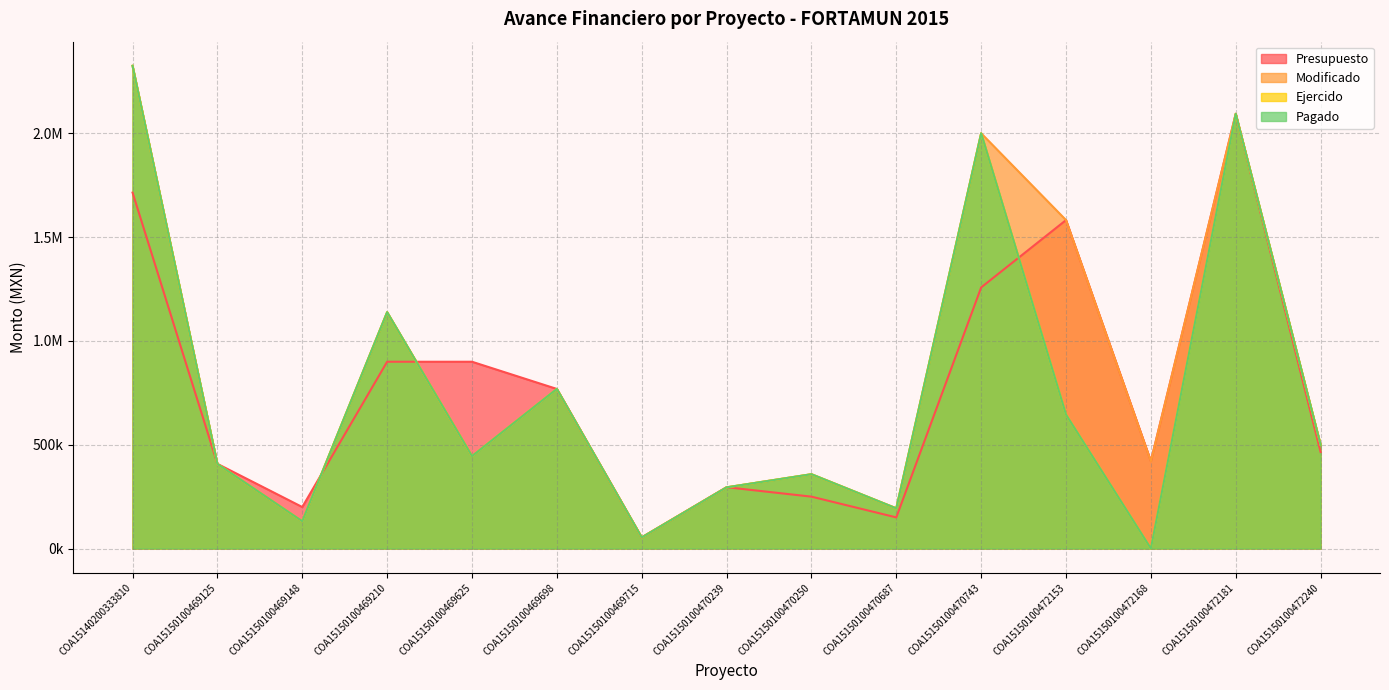

At COA15150100469715, list the series in order from smallest to largest.

Presupuesto, Modificado, Ejercido, Pagado